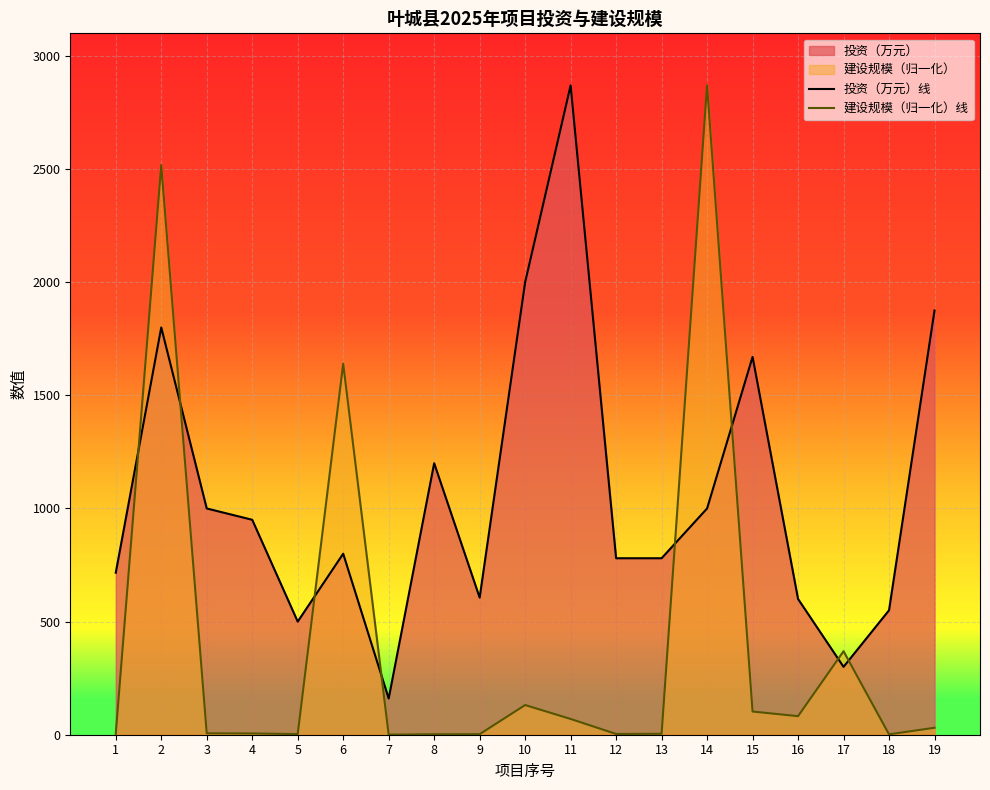

How many interior local peaks does the 投资（万元）线 series have?

5